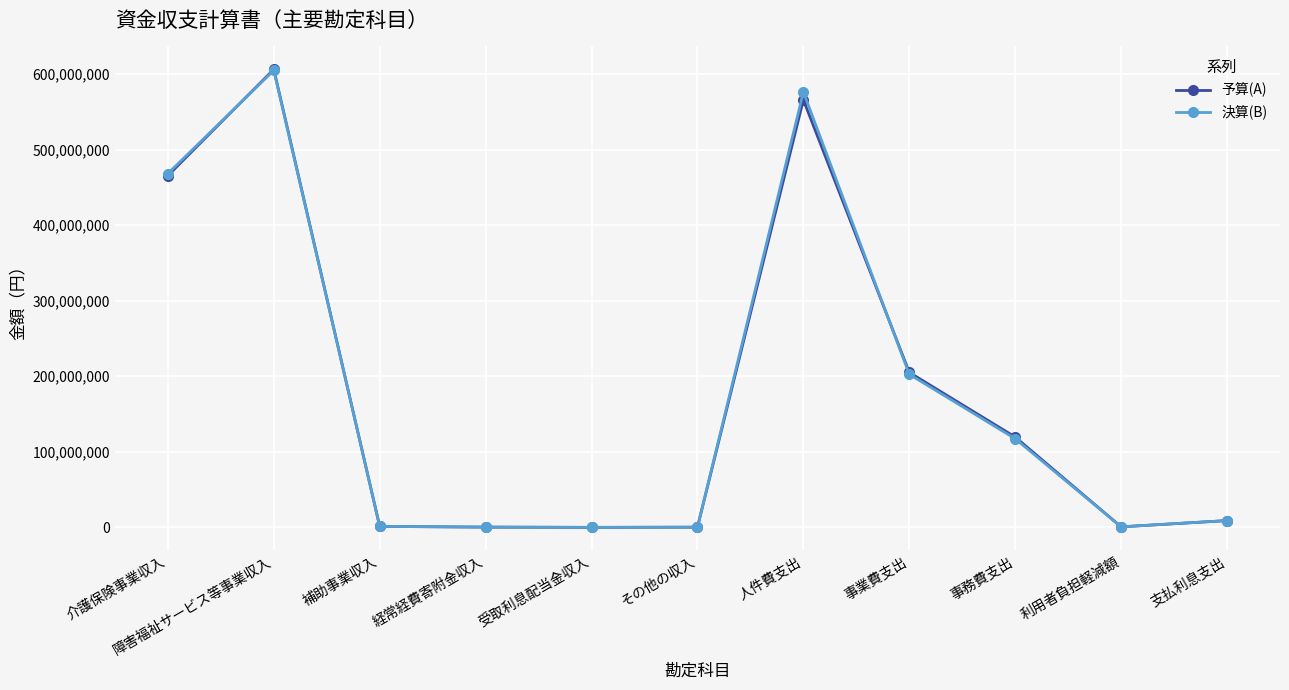

How many data points does each series have?

11